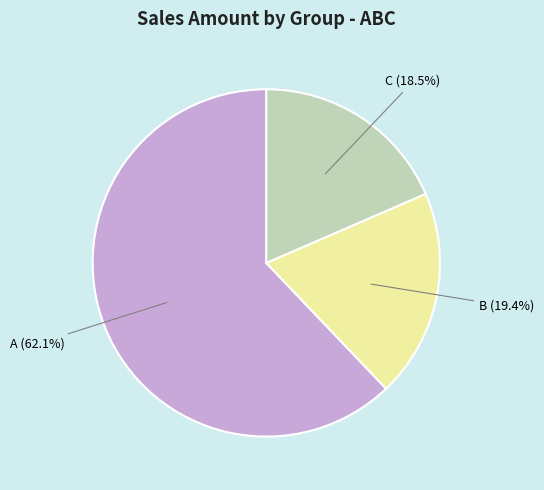

Does any single category account for the majority?

Yes